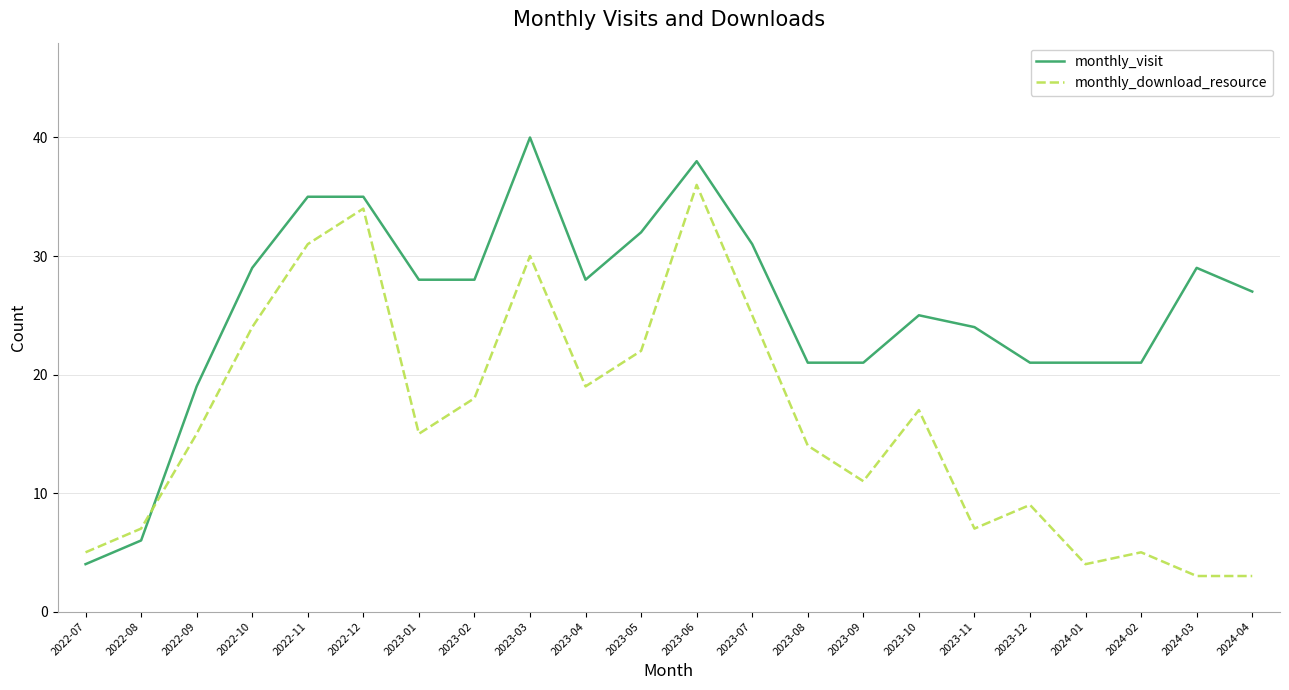

Read the monthly_download_resource value at 2023-09, to the nearest 5.

10